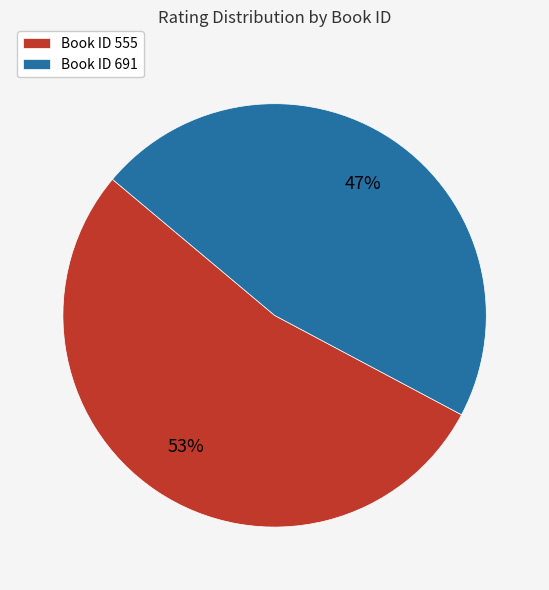

What is the majority slice?

Book ID 555